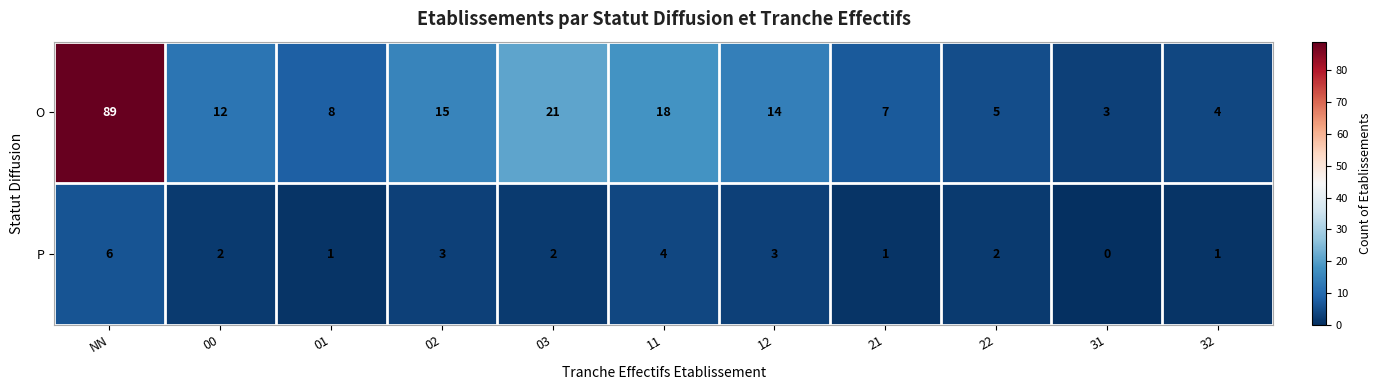

What is the total value across all series at 02?

18